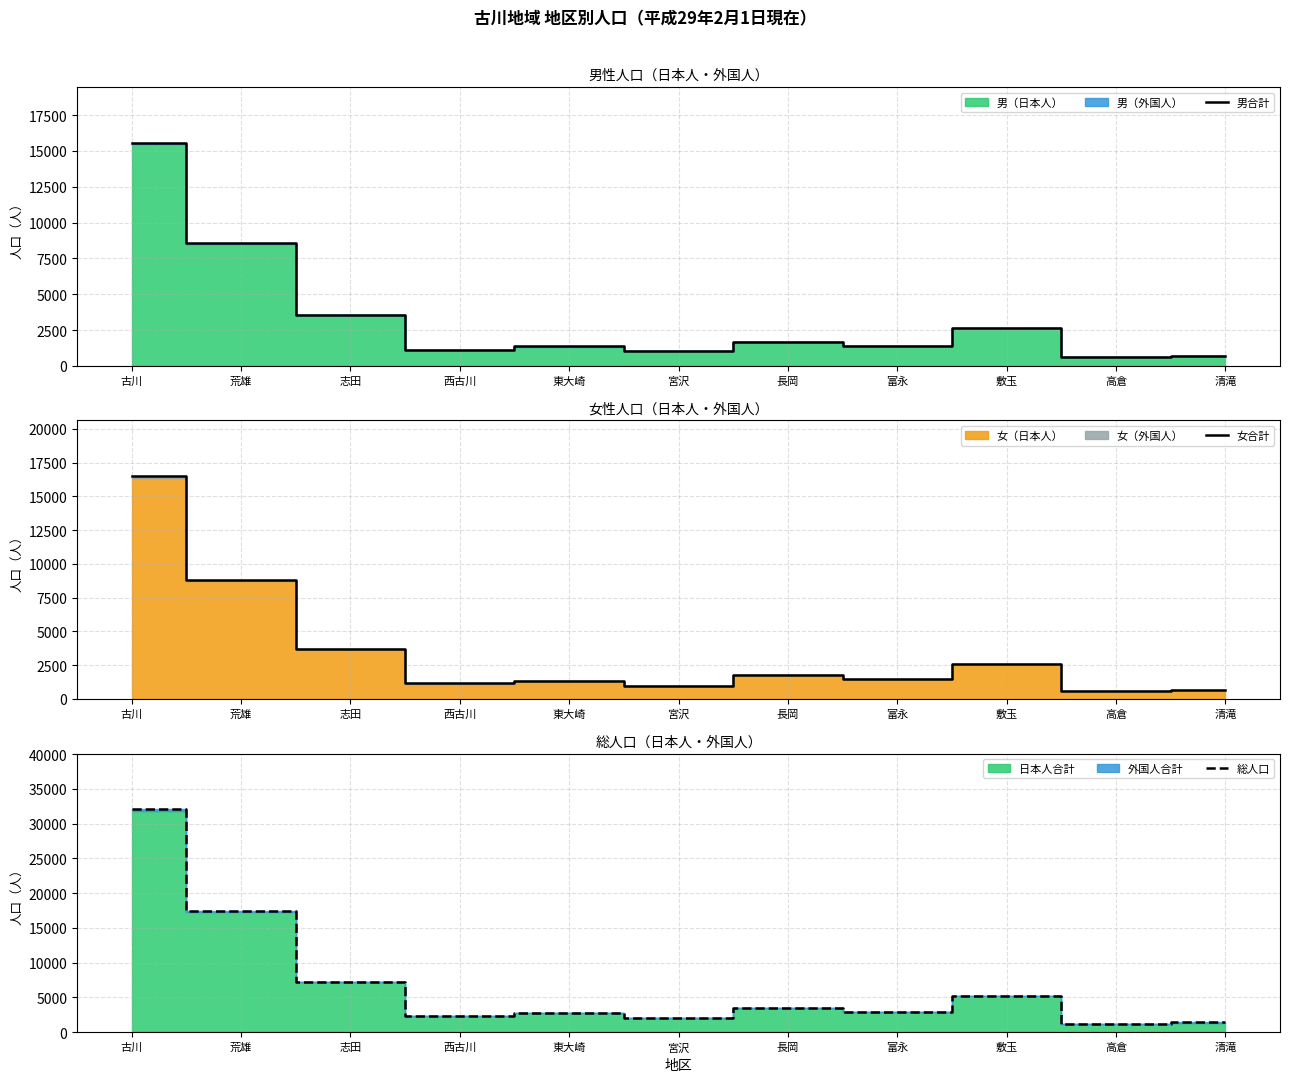

Between 敷玉 and 西古川, which is larger?

敷玉